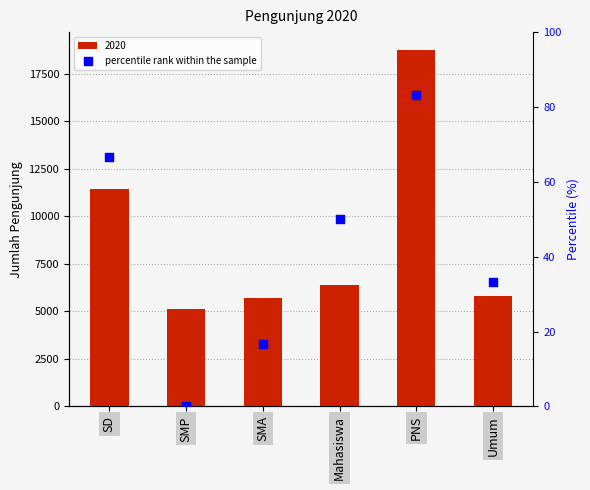

Between Mahasiswa and SMA, which is larger?

Mahasiswa